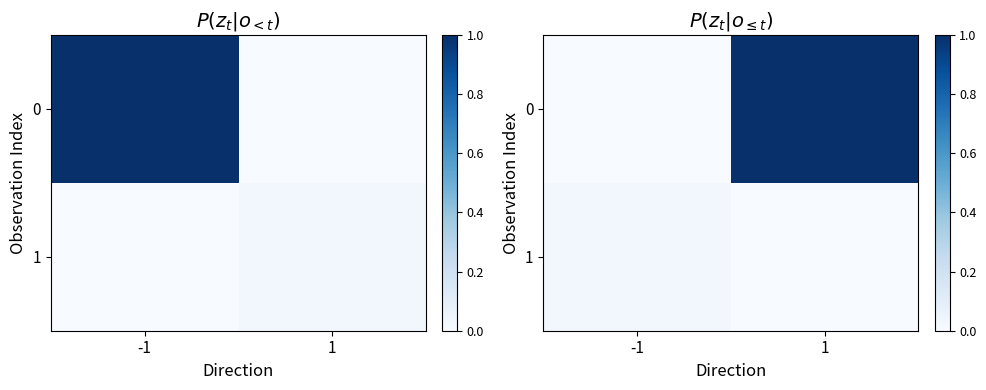

At which category is the sum across all series the highest?

1